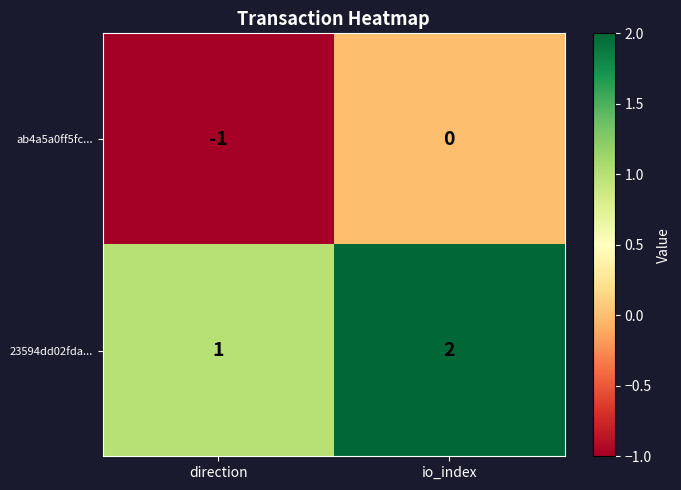

Reading right to left, extract all data points from this chart.

ab4a5a0ff5fc...: 0	-1
23594dd02fda...: 2	1